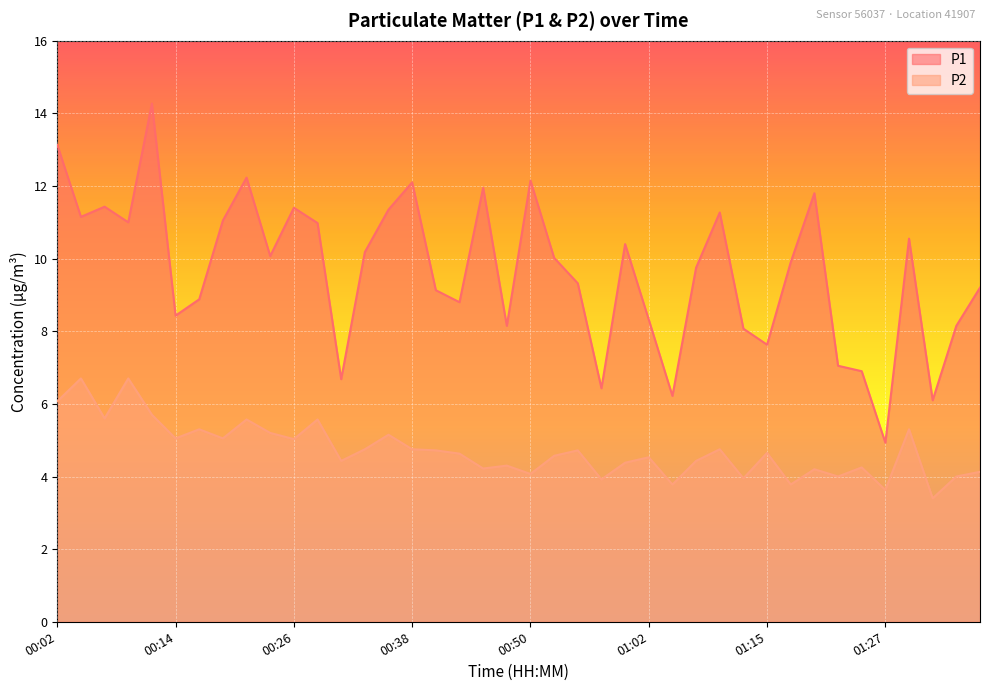

At which label does P2 first exceed 4?

00:02